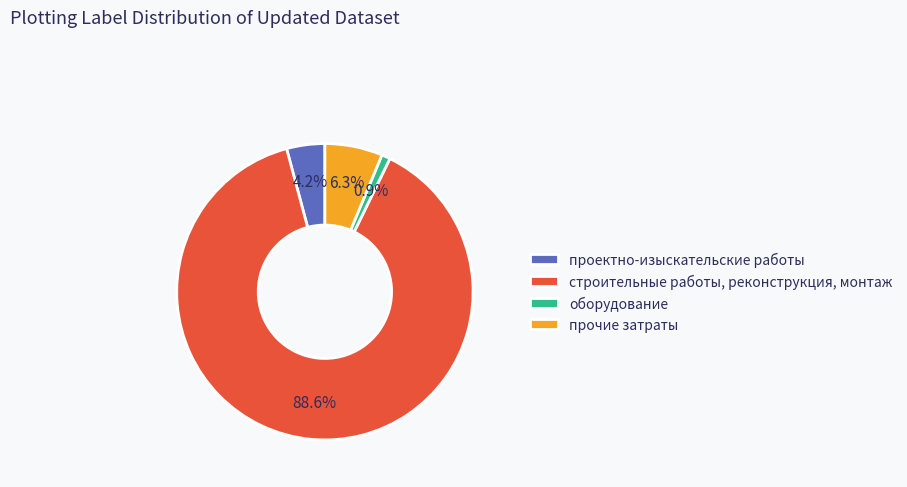

How many segments does this pie chart have?

4